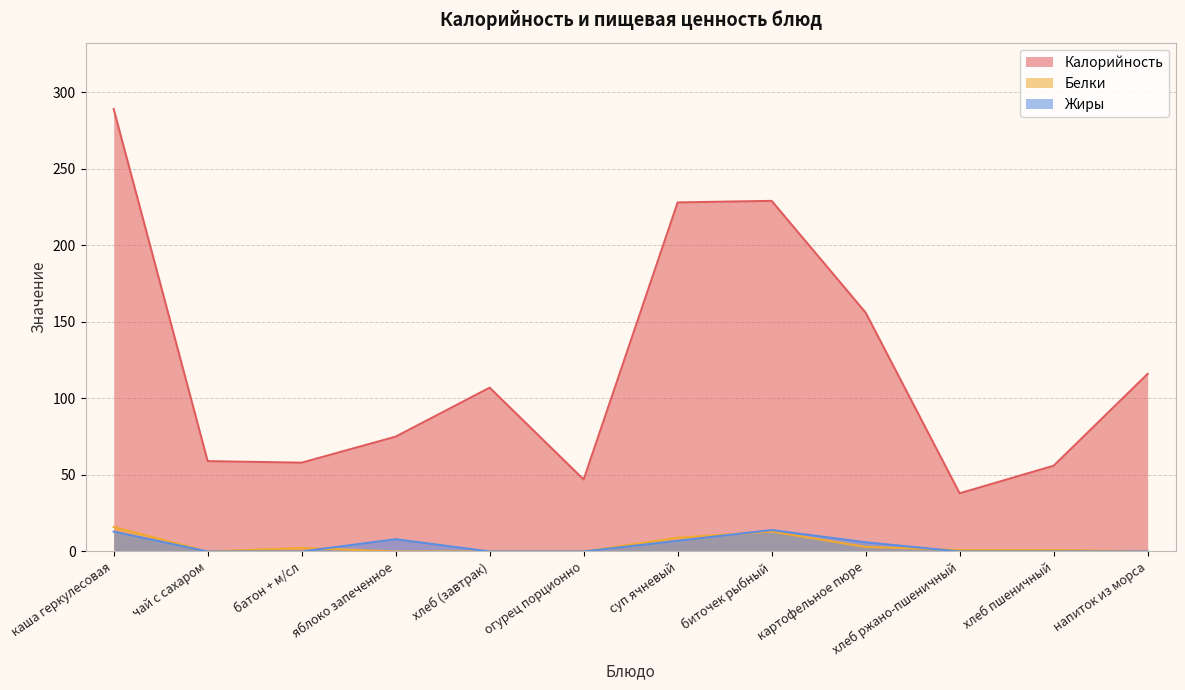

How many distinct data groups are displayed?

3